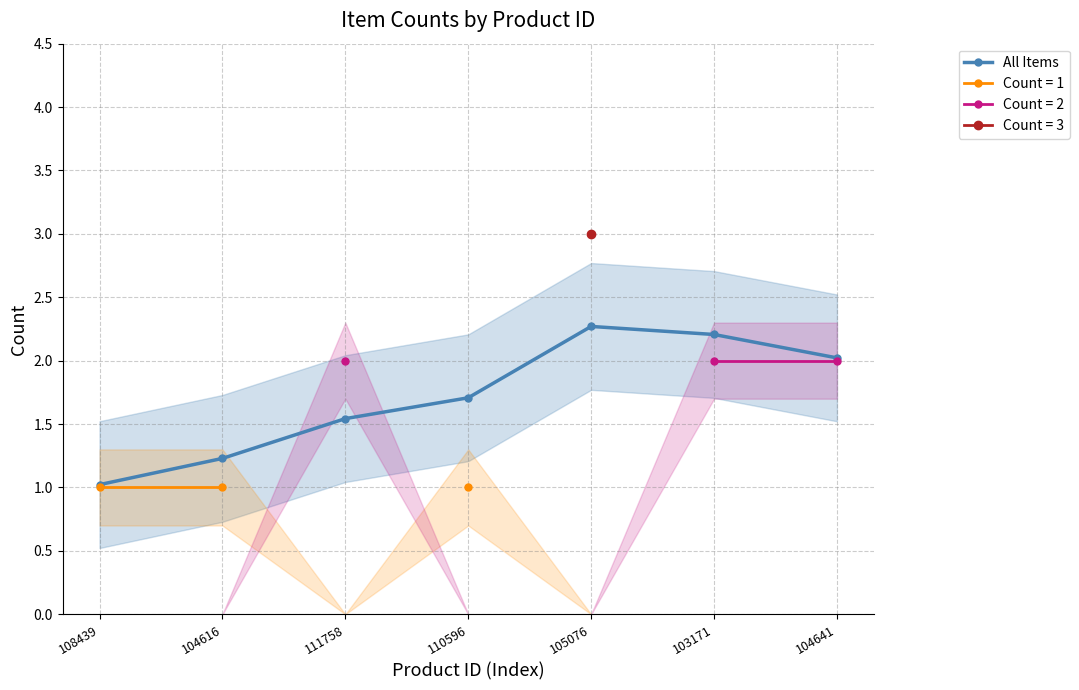

What is the label of the 6th point from the right?

104616